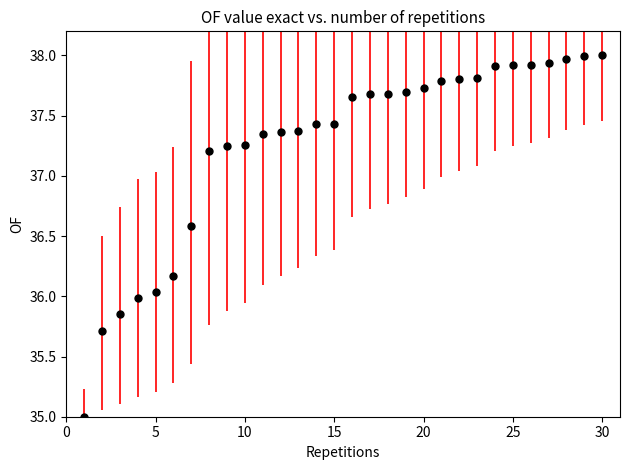

What is the range of X values (max minus min)?

29.0